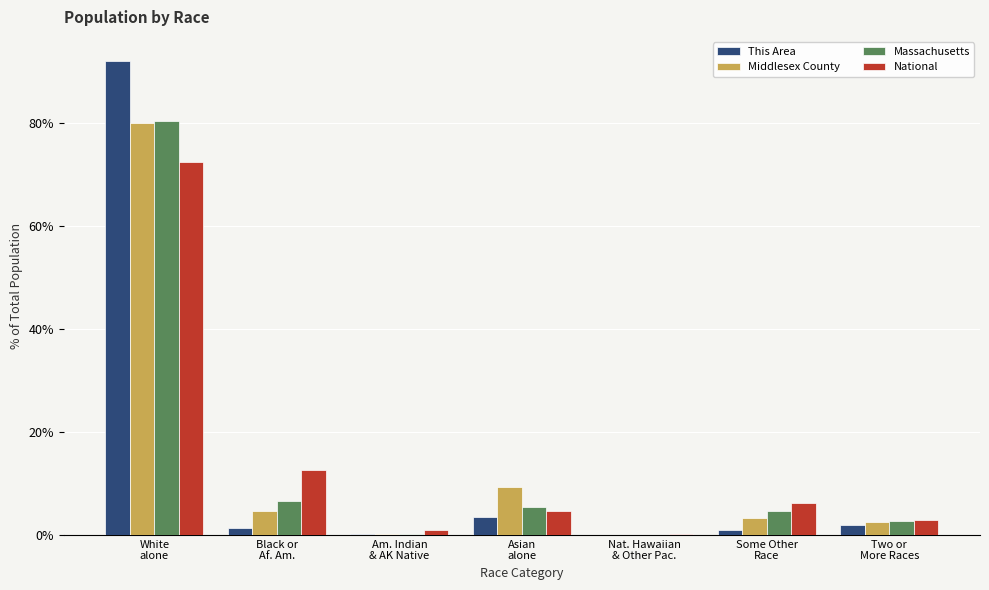

Is it true that Middlesex County equals 80.0 at White
alone?

True